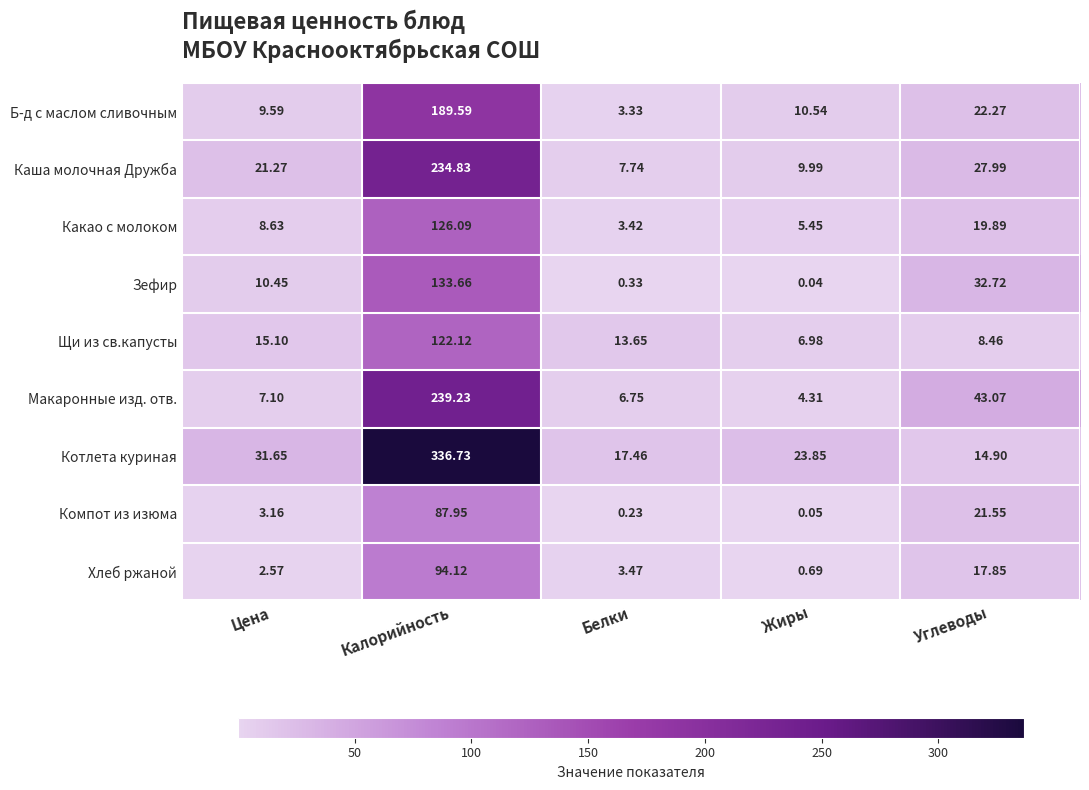

Which category has the highest value in the Зефир series?

Калорийность